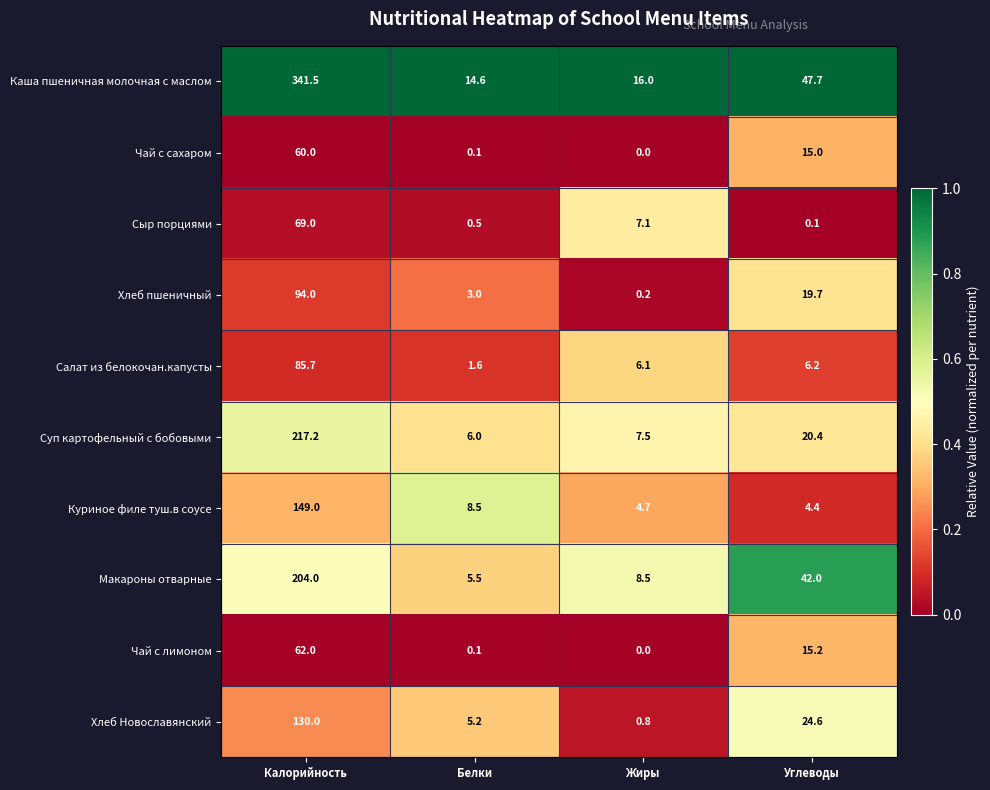

What is the maximum value shown in the chart?

341.5